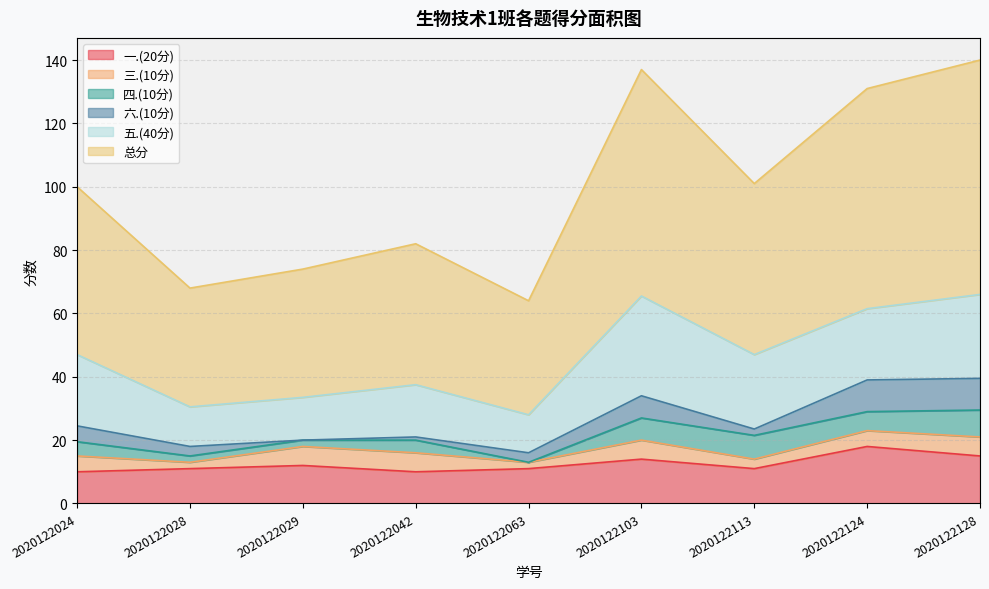

List the series in order of their peak value, lowest first.

三.(10分), 四.(10分), 六.(10分), 一.(20分), 五.(40分), 总分